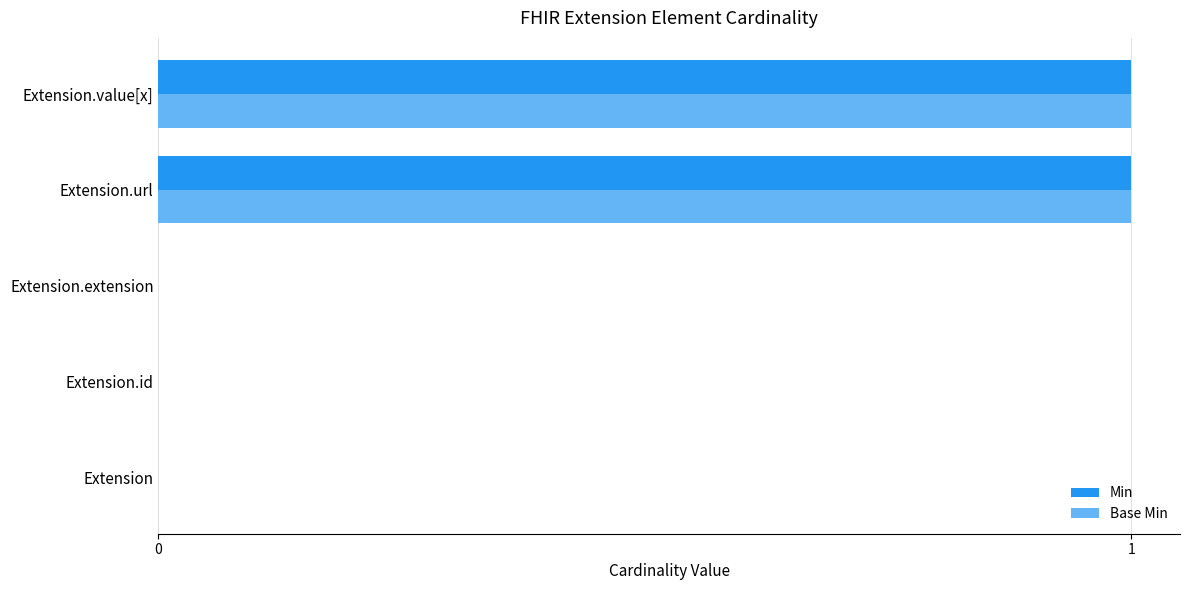

How many data points does each series have?

5